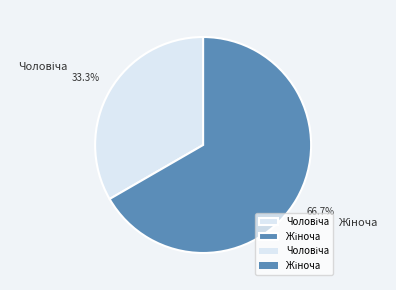

Count the number of slices in the pie.

2